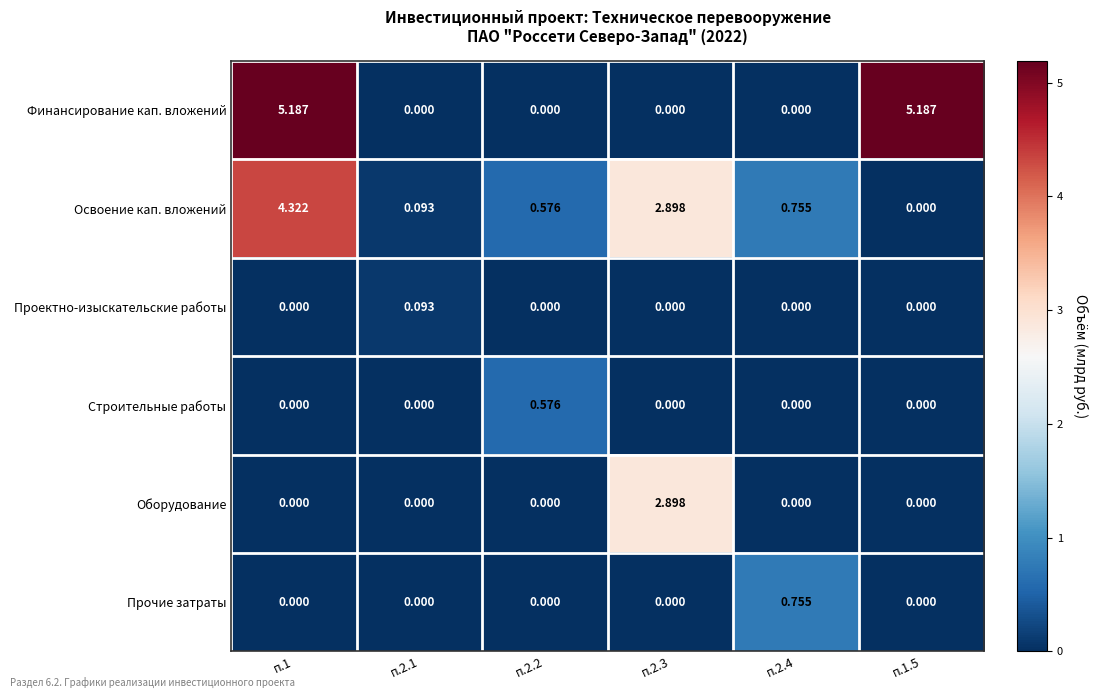

Which series has the largest total across all categories?

Финансирование кап. вложений